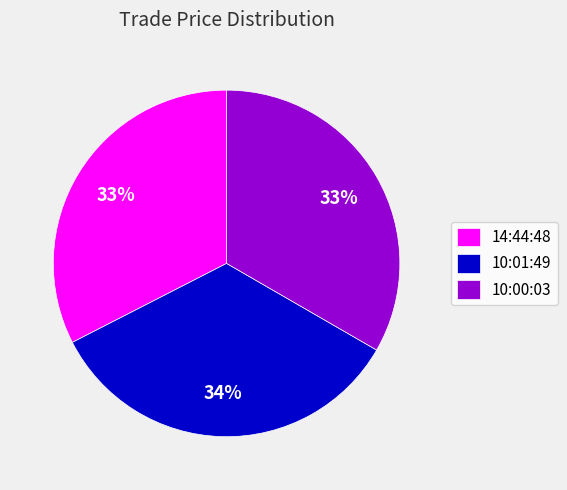

What is the largest slice in the pie chart?

10:01:49